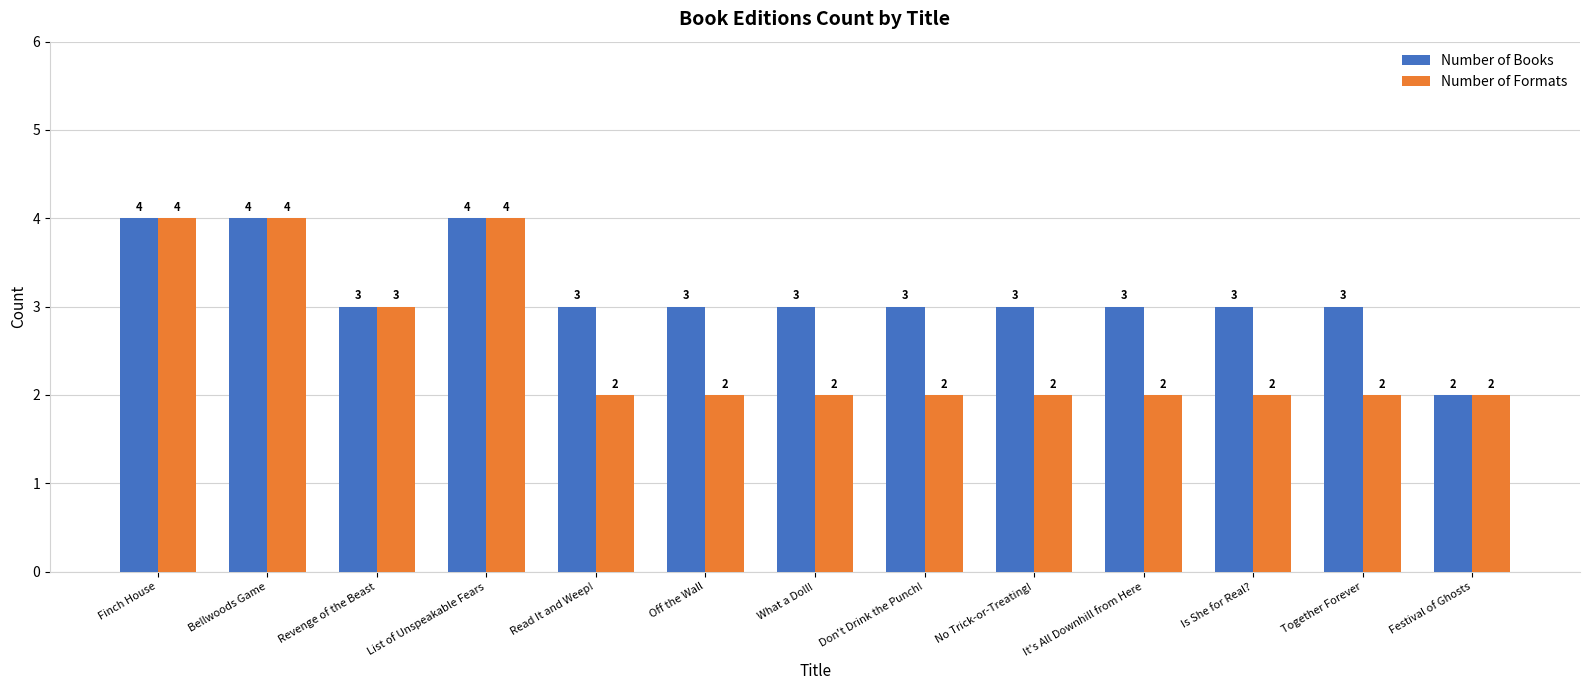

Which series changed the most between Together Forever and Festival of Ghosts?

Number of Books